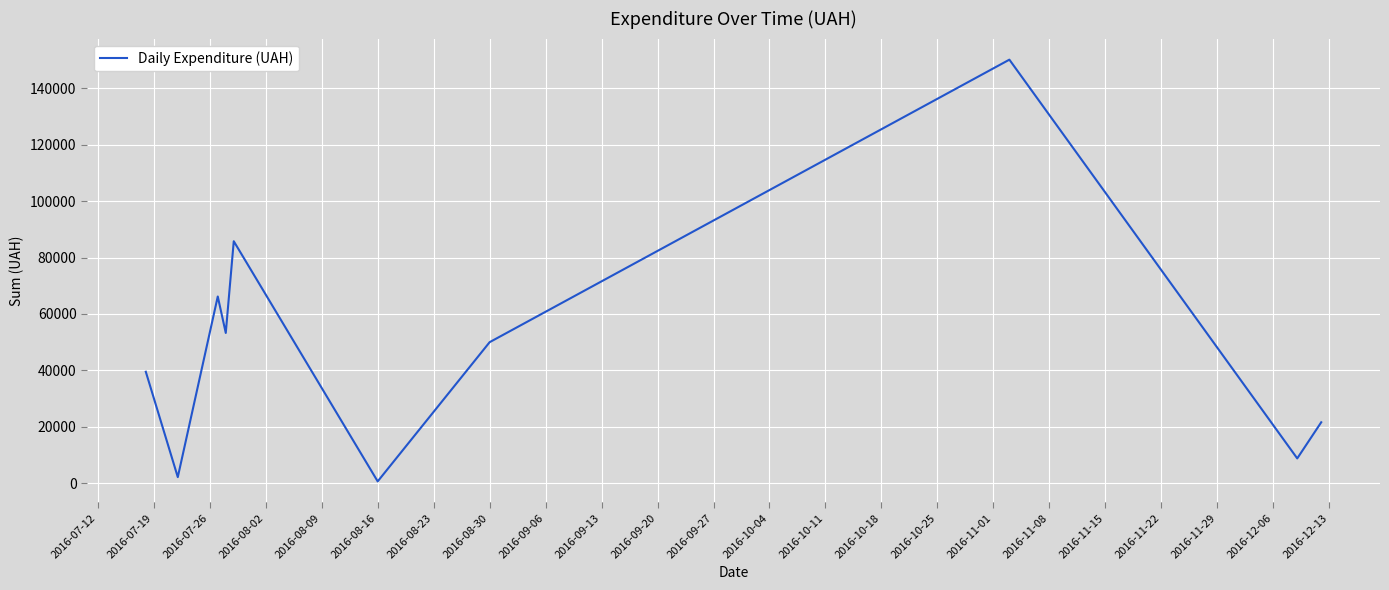

What is the greatest value displayed?

150216.7